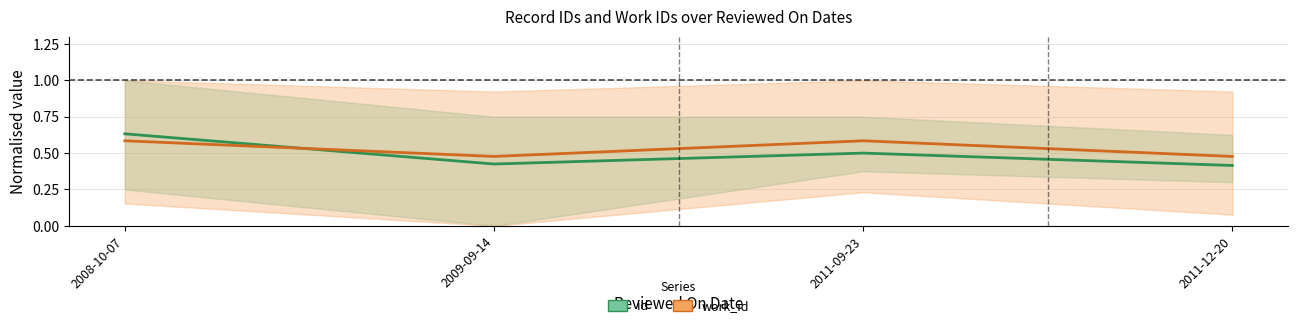

Rank the series by their maximum value, from highest to lowest.

id, work_id